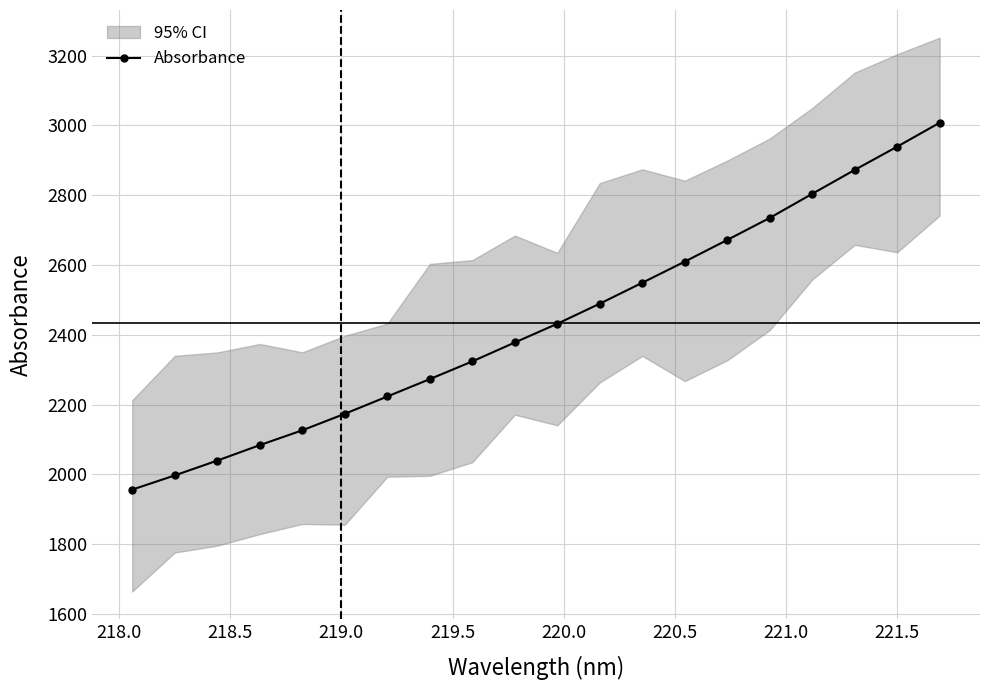

Reading left to right, what are all the values shown in this chart?

1956.5	1997.2	2039.7	2084.0	2126.5	2173.8	2223.4	2273.2	2323.9	2378.1	2431.8	2489.3	2549.3	2609.8	2671.9	2735.0	2804.0	2872.5	2939.1	3007.6